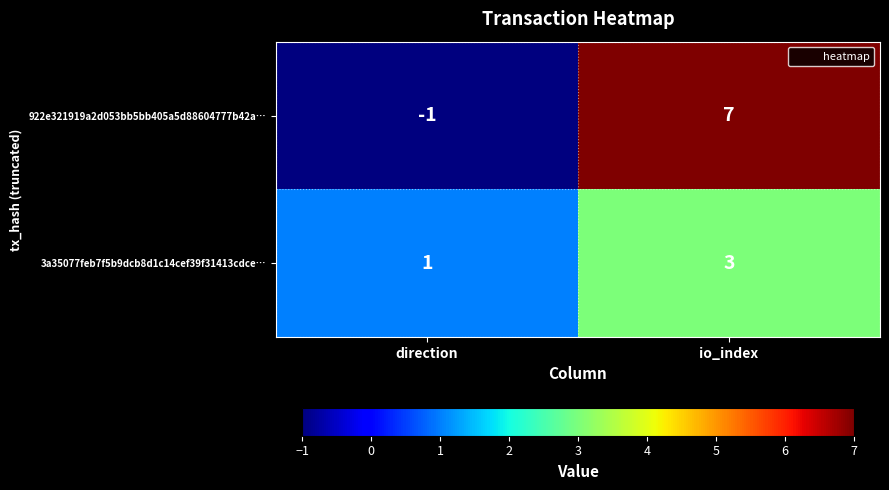

At which category does the chart reach its minimum across all series?

direction